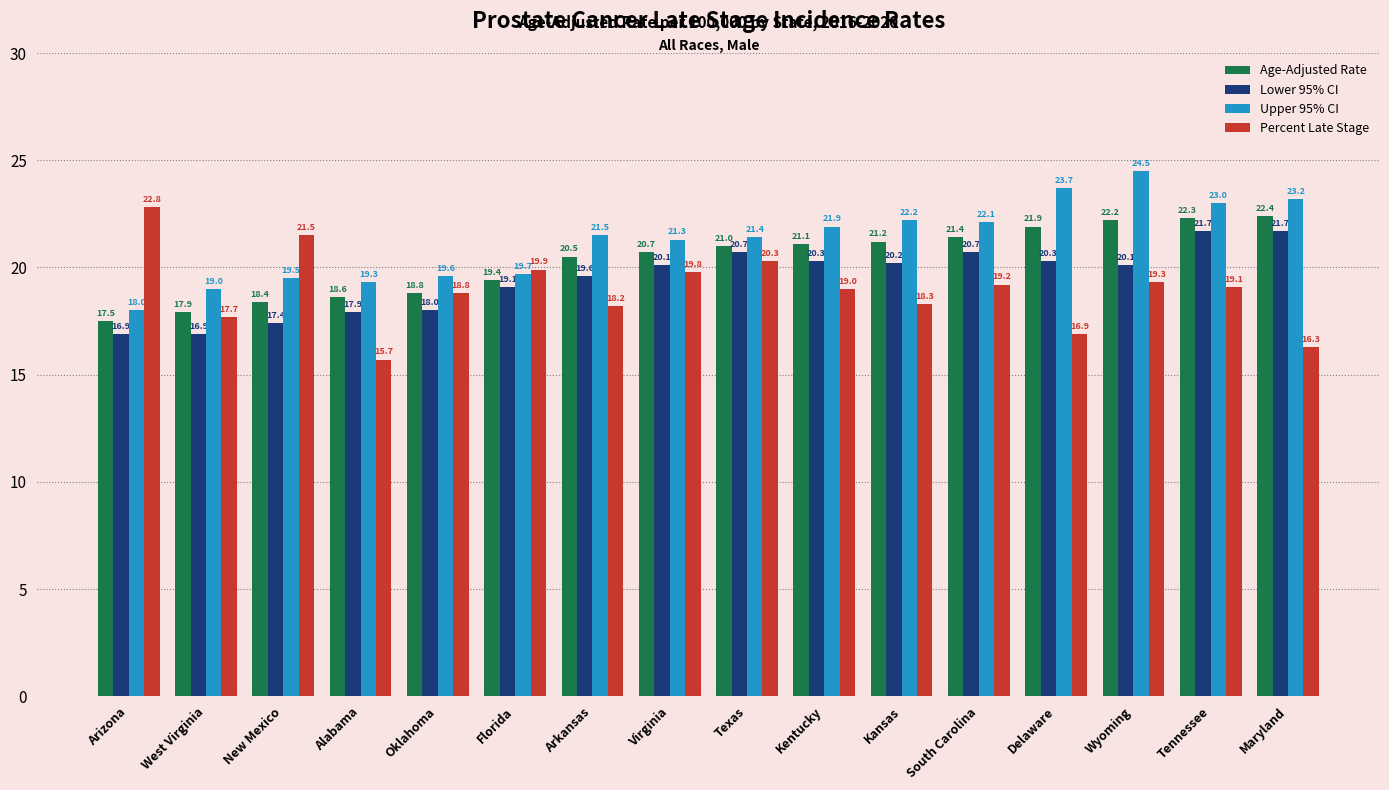

What is the minimum value shown in the chart?

15.7